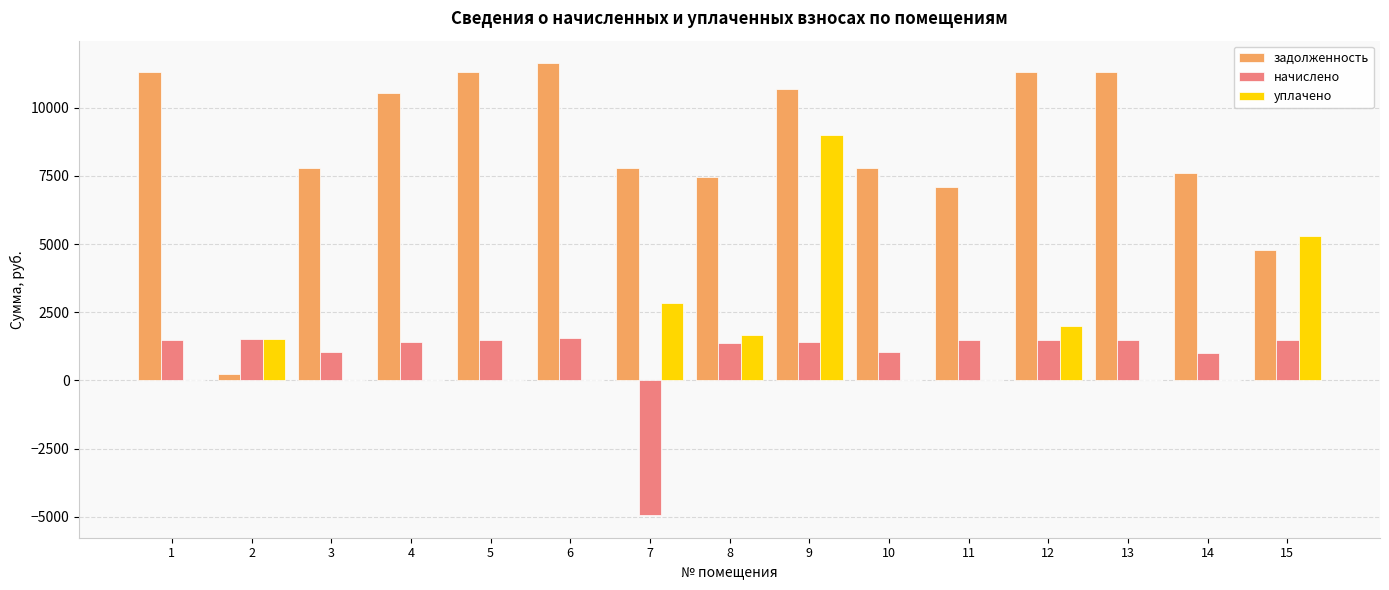

Which series has the largest total across all categories?

задолженность